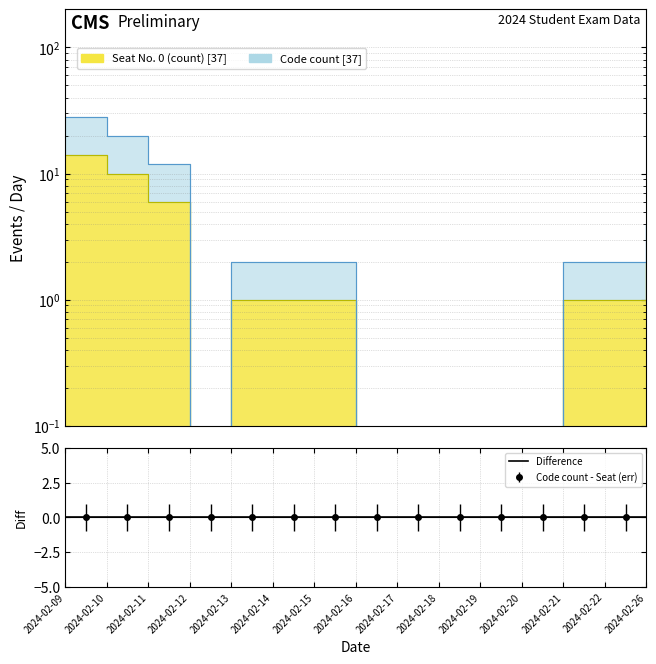

True or false: Code count and Seat No. 0 (count) cross at least once.

False